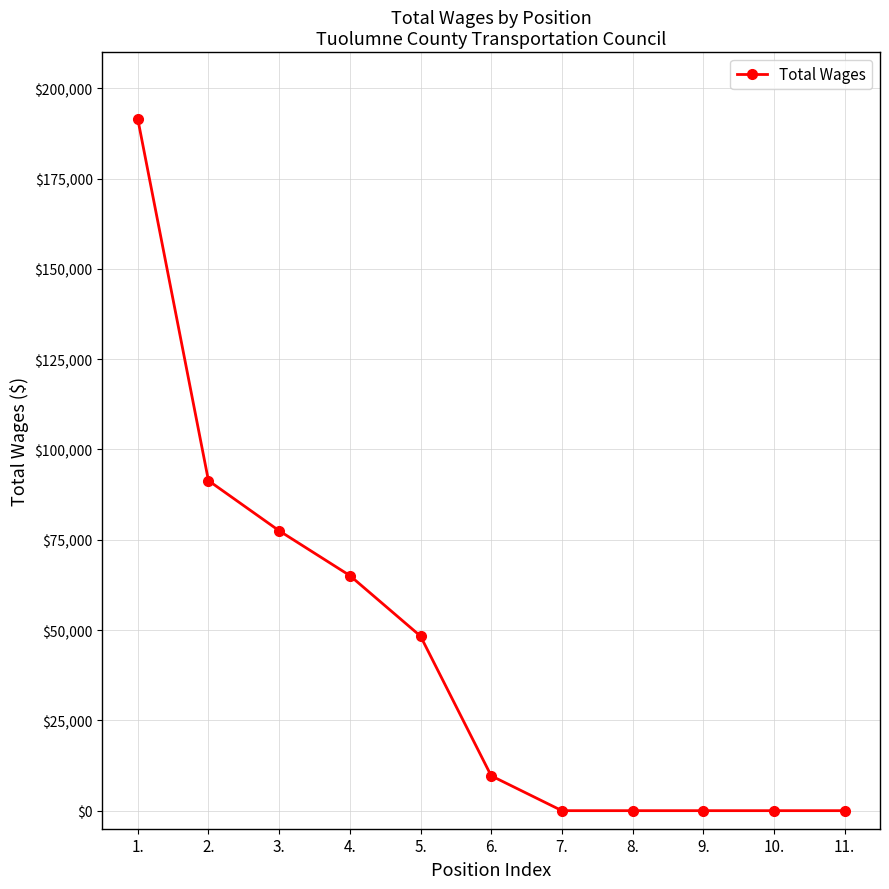

What is the sum of all values?

483472